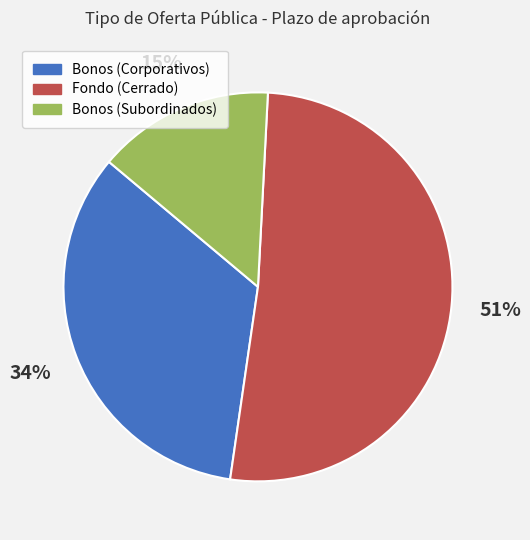

To the nearest percent, what is the average slice percentage?

33%